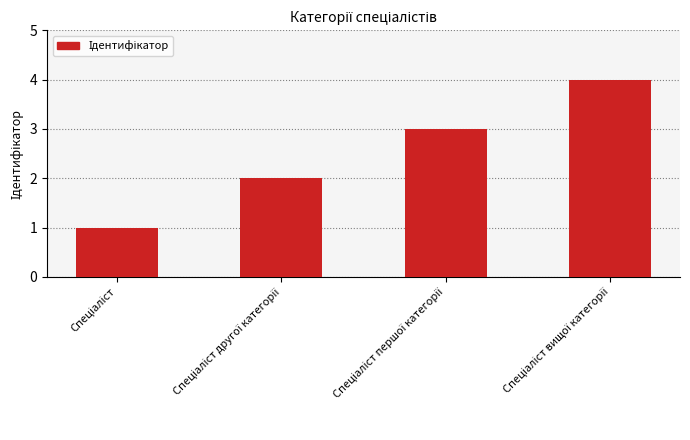

What is the sum of all values?

10